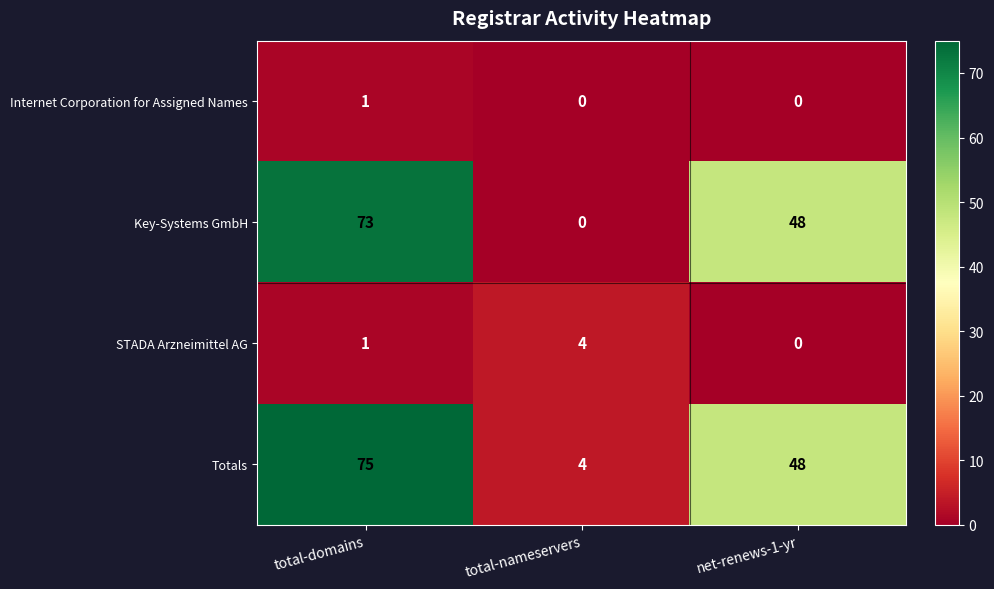

What is the maximum value shown in the chart?

75